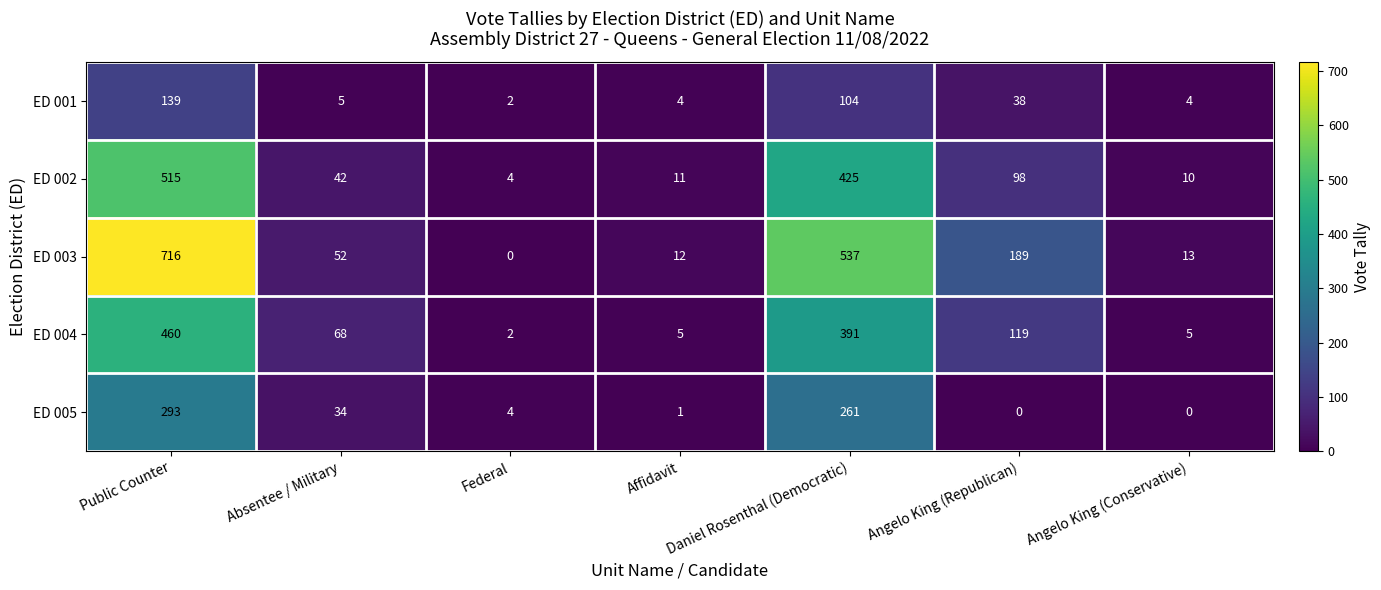

At which category is the sum across all series the highest?

Public Counter